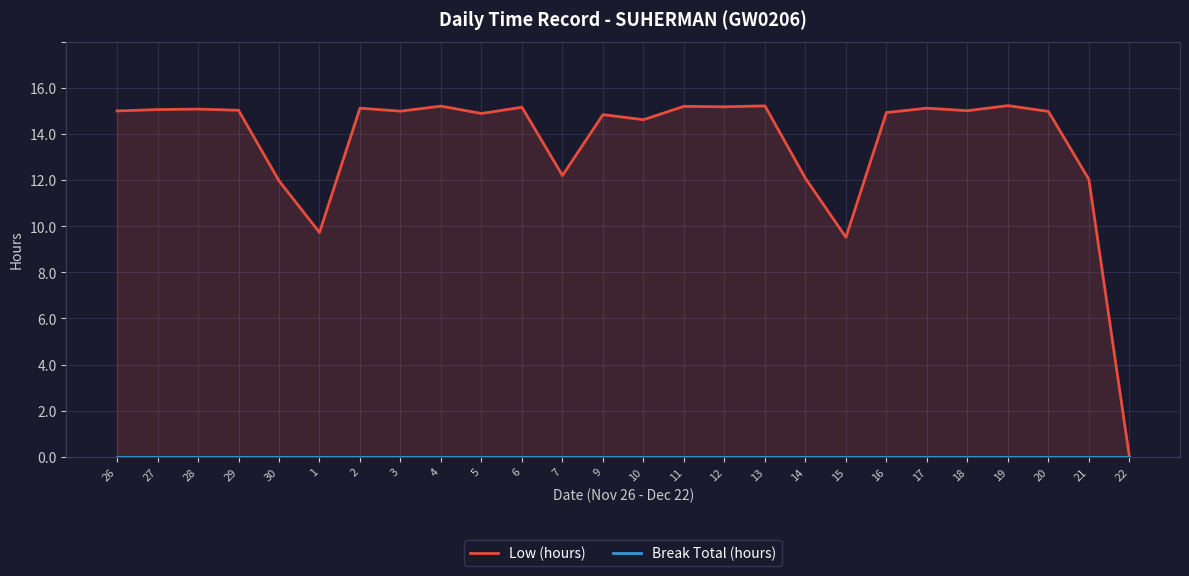

True or false: Low (hours) and Break Total (hours) intersect in this chart.

False